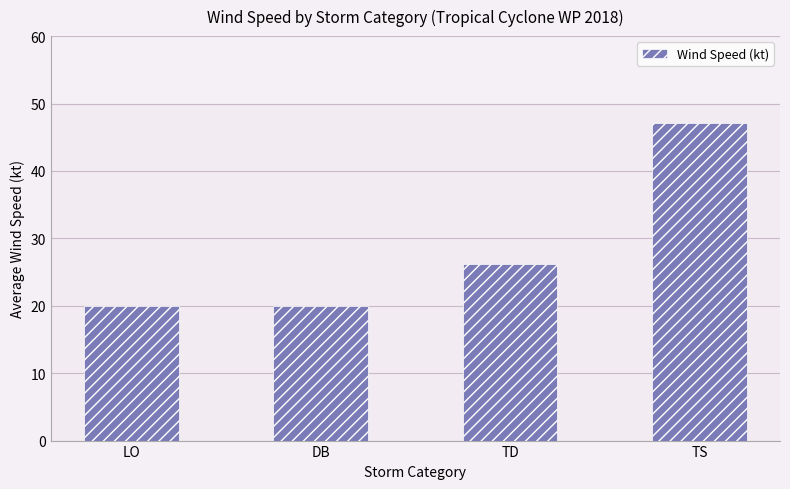

What is the difference between the values at TS and DB?

27.1